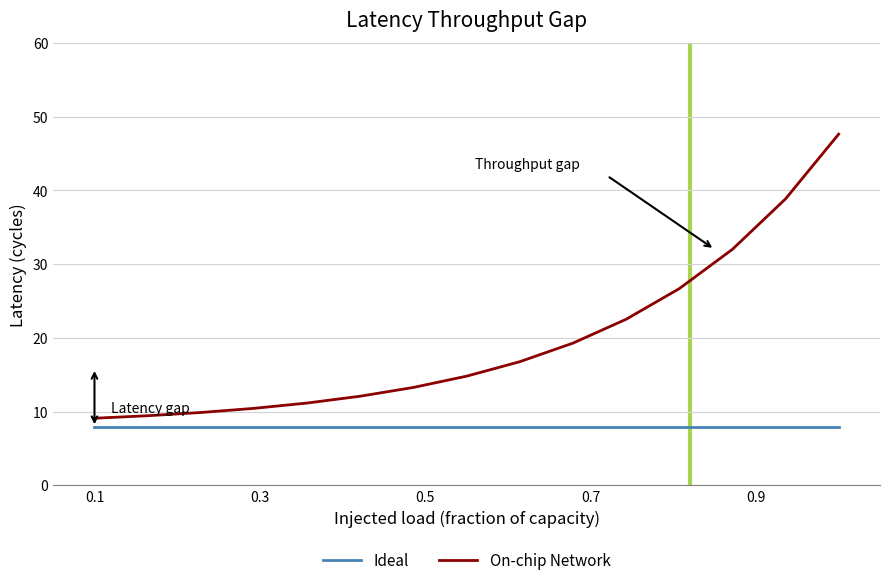

List the series in order of their peak value, highest first.

On-chip Network, Ideal